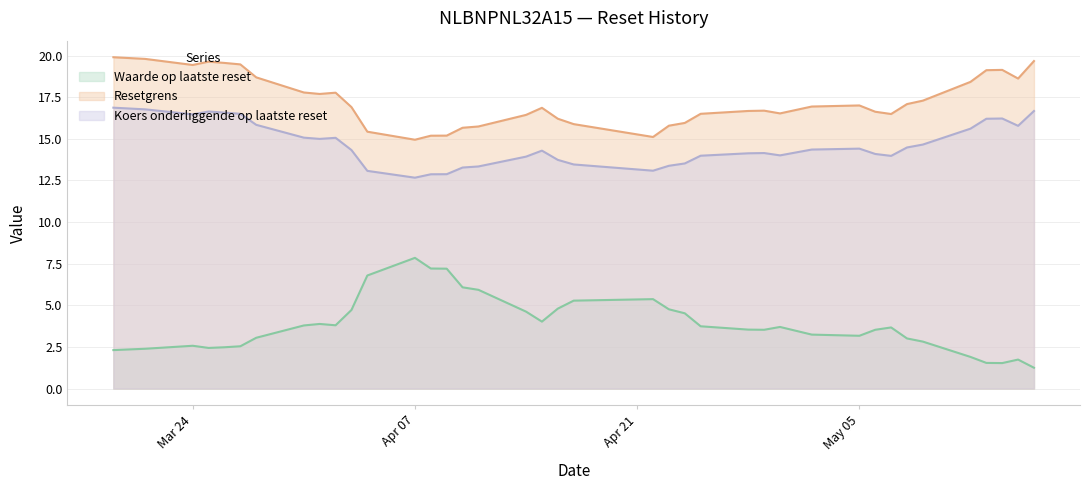

How many categories are shown in the chart?

40